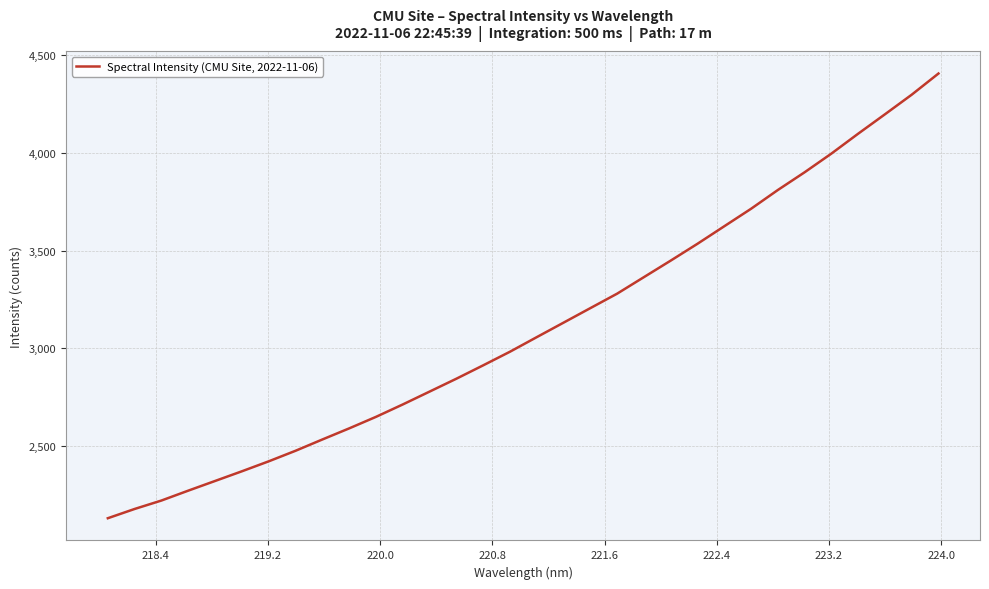

What is the greatest value displayed?

4406.3